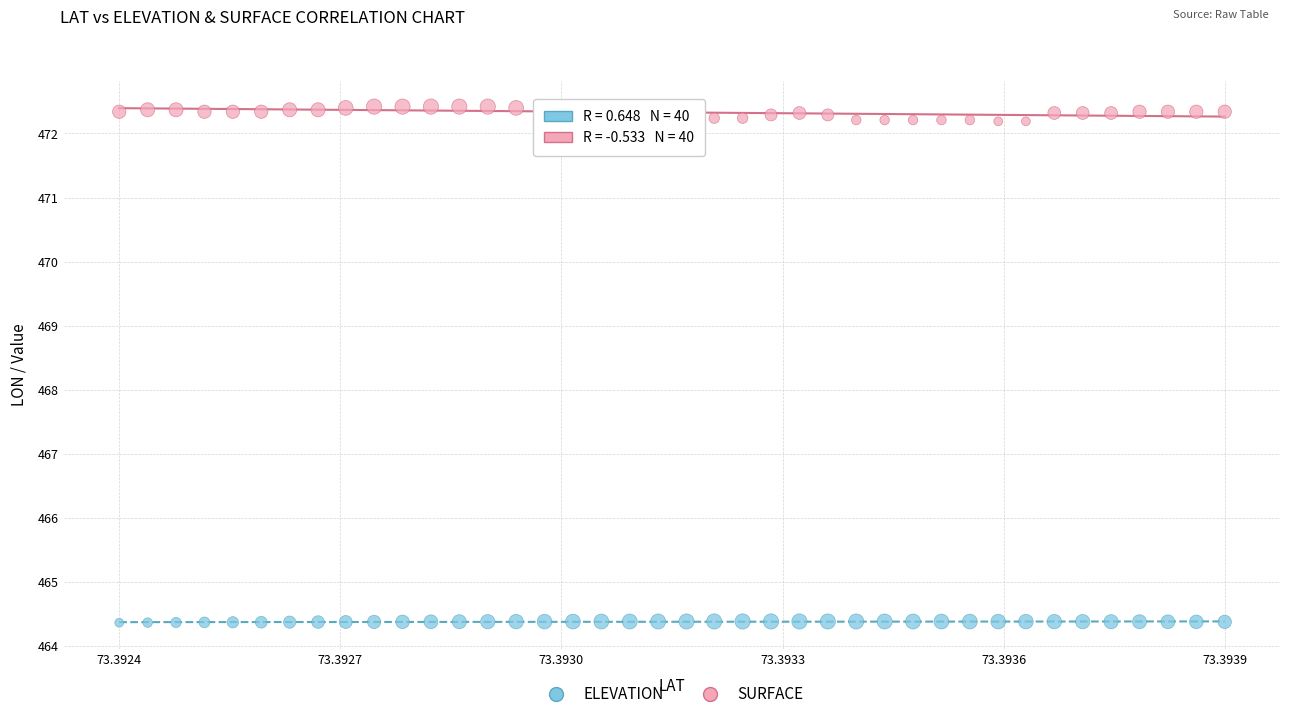

Which series has the widest spread of Y values?

SURFACE